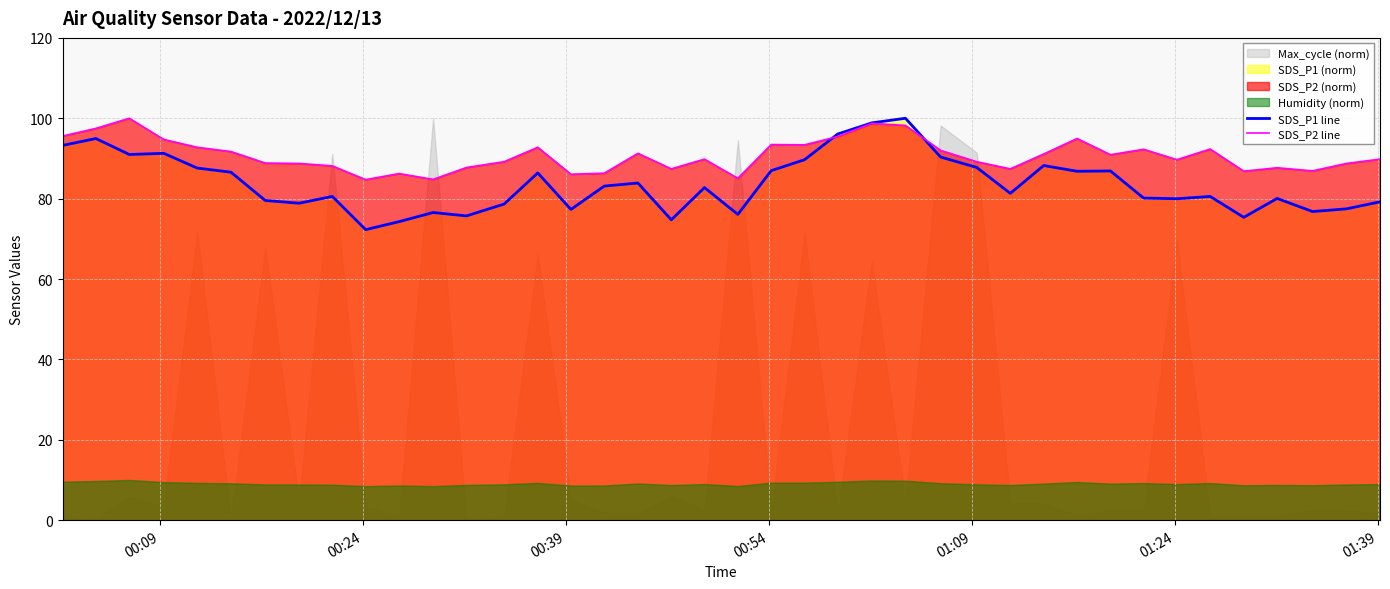

What is the maximum value for SDS_P2 line?

100.0